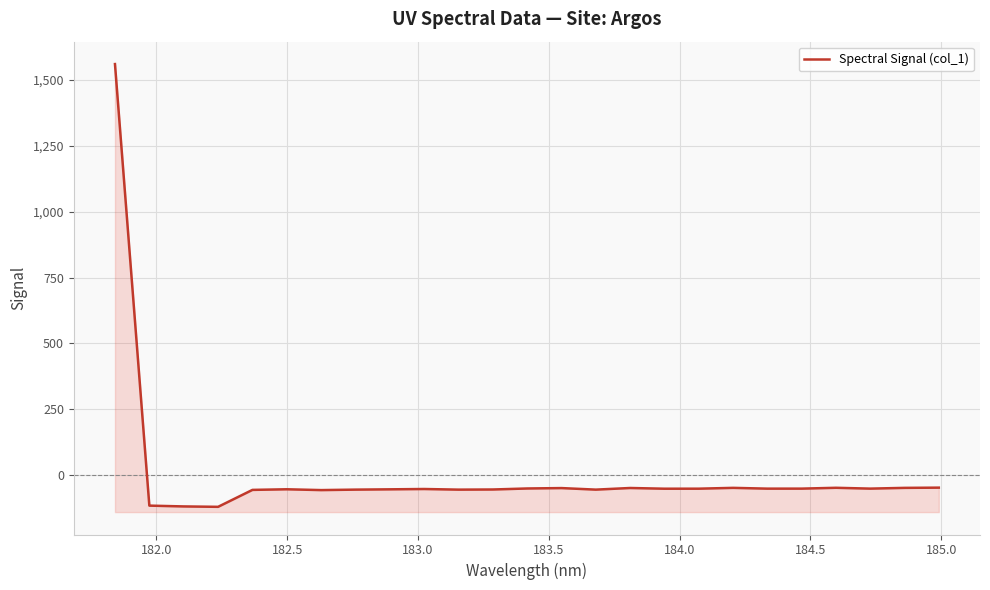

What is the sum of all values?

115.8